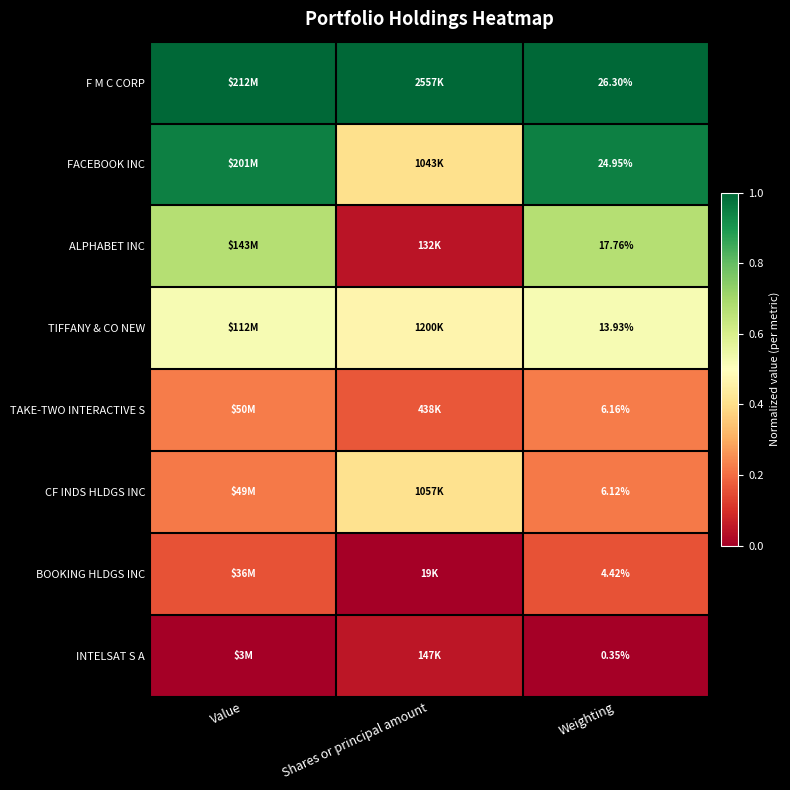

Is the value of FACEBOOK INC at Value greater than the value of BOOKING HLDGS INC at Shares or principal amount?

Yes